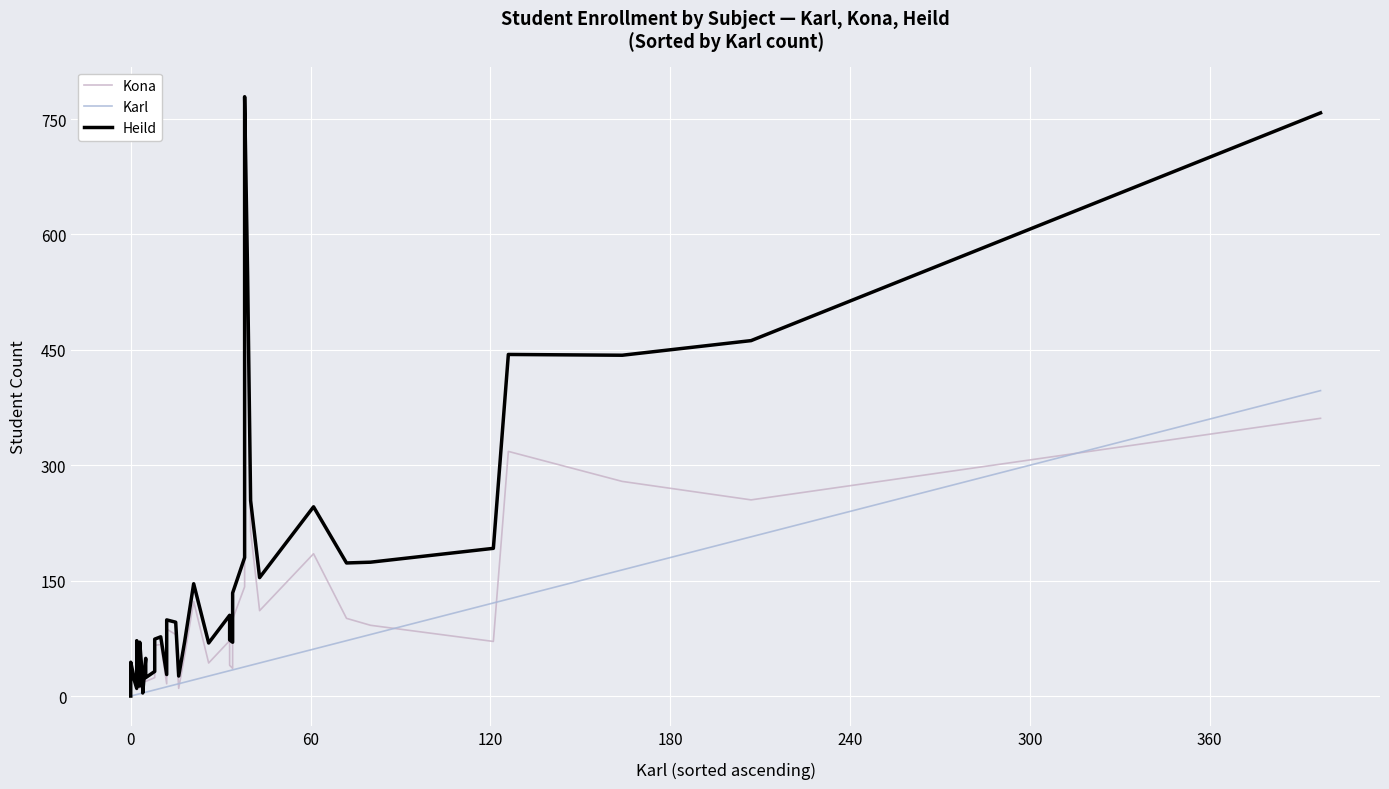

Count the number of categories in the chart.

40